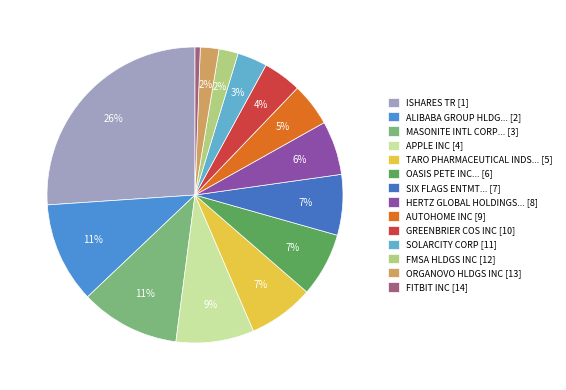

Is there any slice that represents more than half of the pie?

No